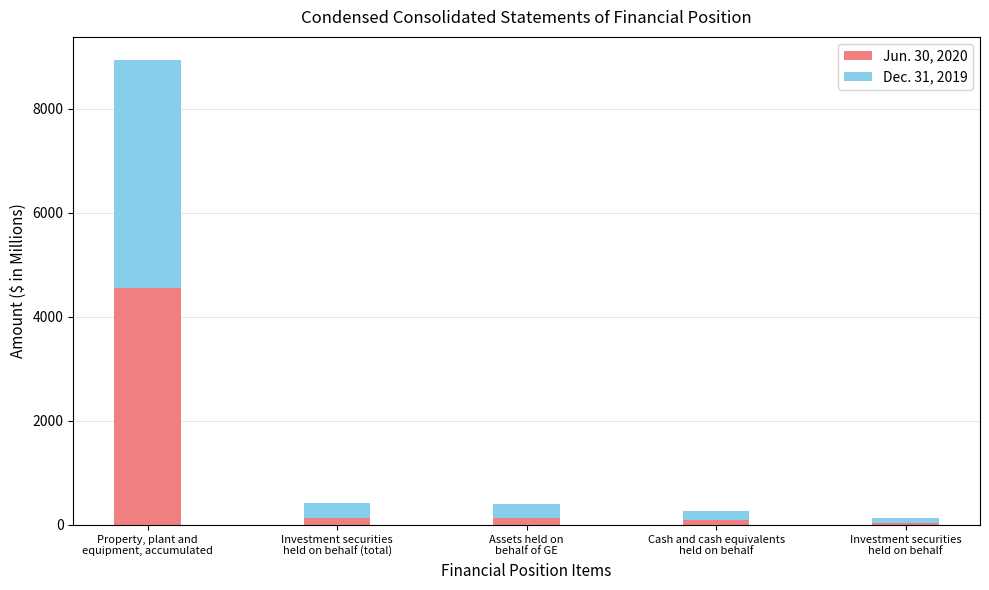

At which label is Dec. 31, 2019 closest to 2247?

Investment securities
held on behalf (total)